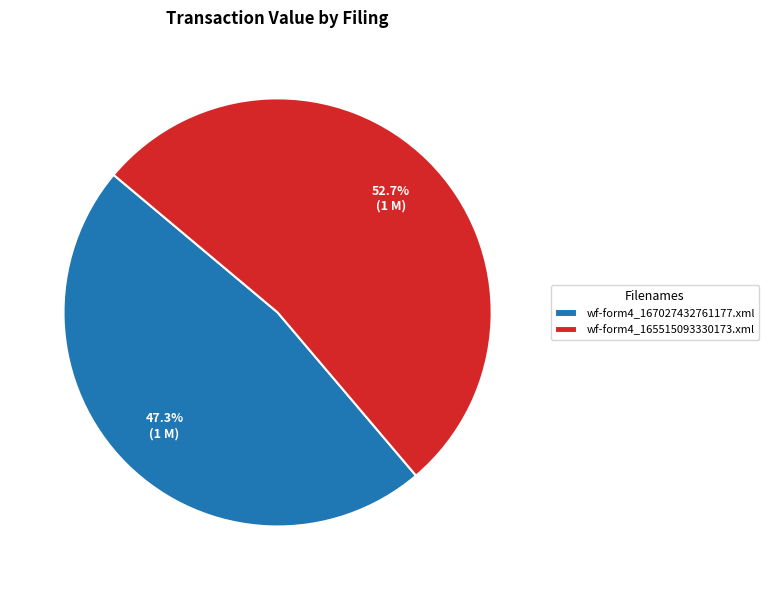

To the nearest percent, what is the difference between the largest and smallest slice percentages?

5%